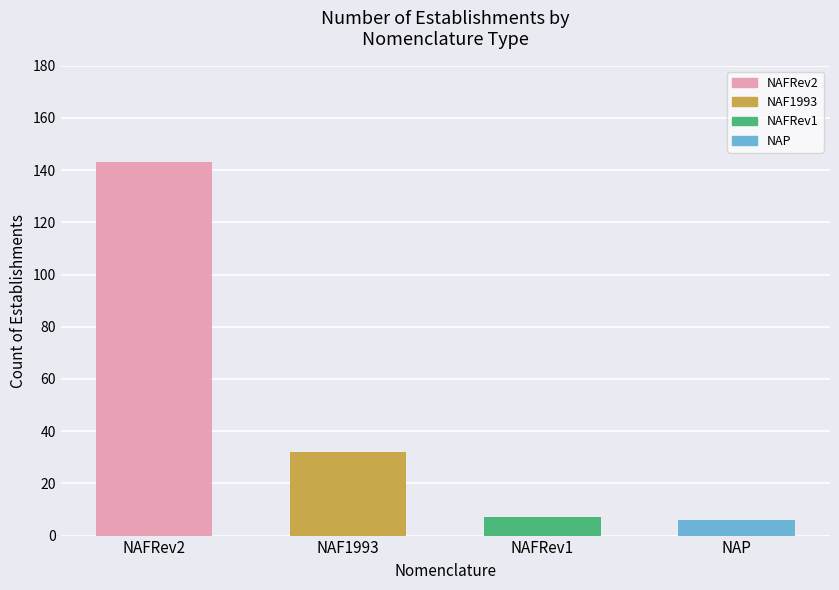

Between NAP and NAF1993, which is larger?

NAF1993